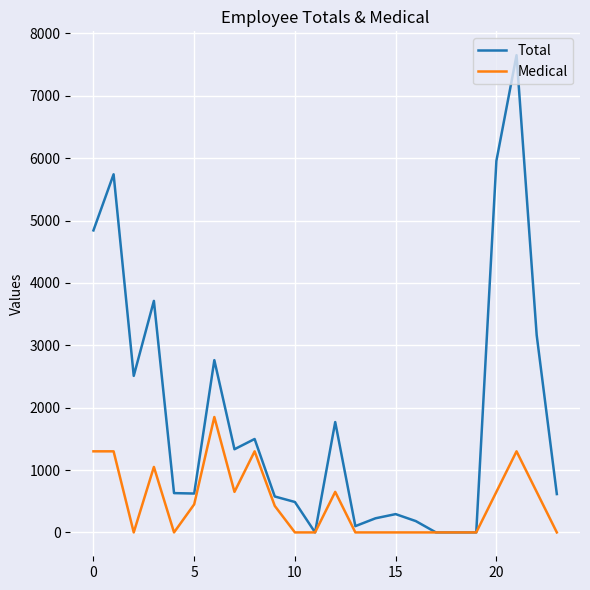

List the series in order of their peak value, lowest first.

Medical, Total